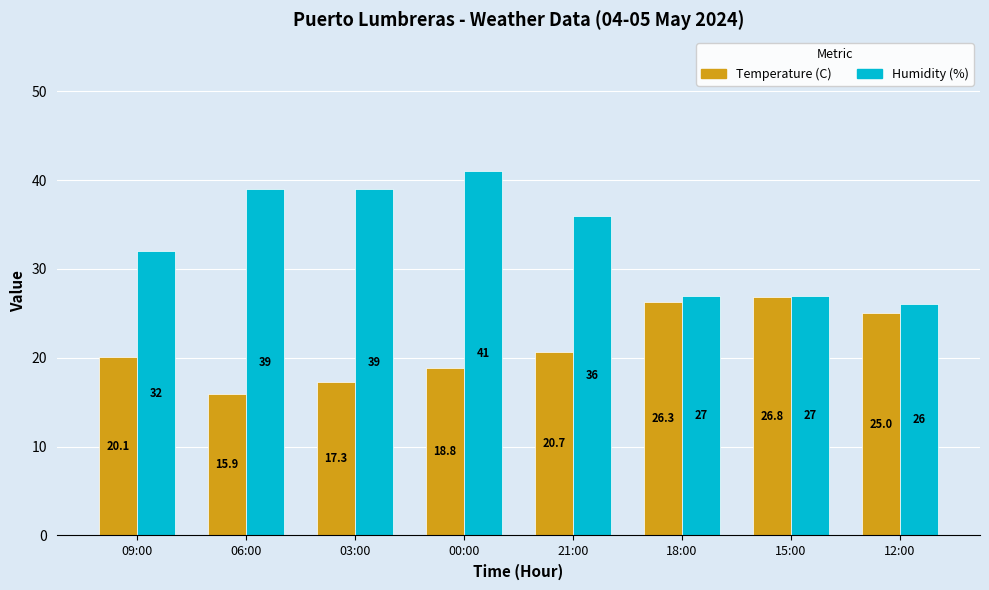

What is the value of the Temperature (C) bar at the 1st from the left?

20.1